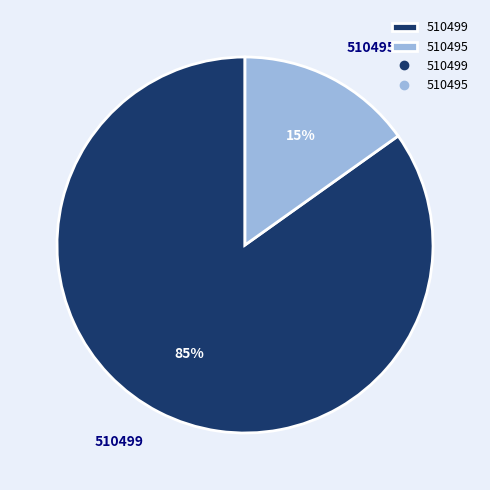

What percentage is the 510495 slice, to the nearest percent?

15%